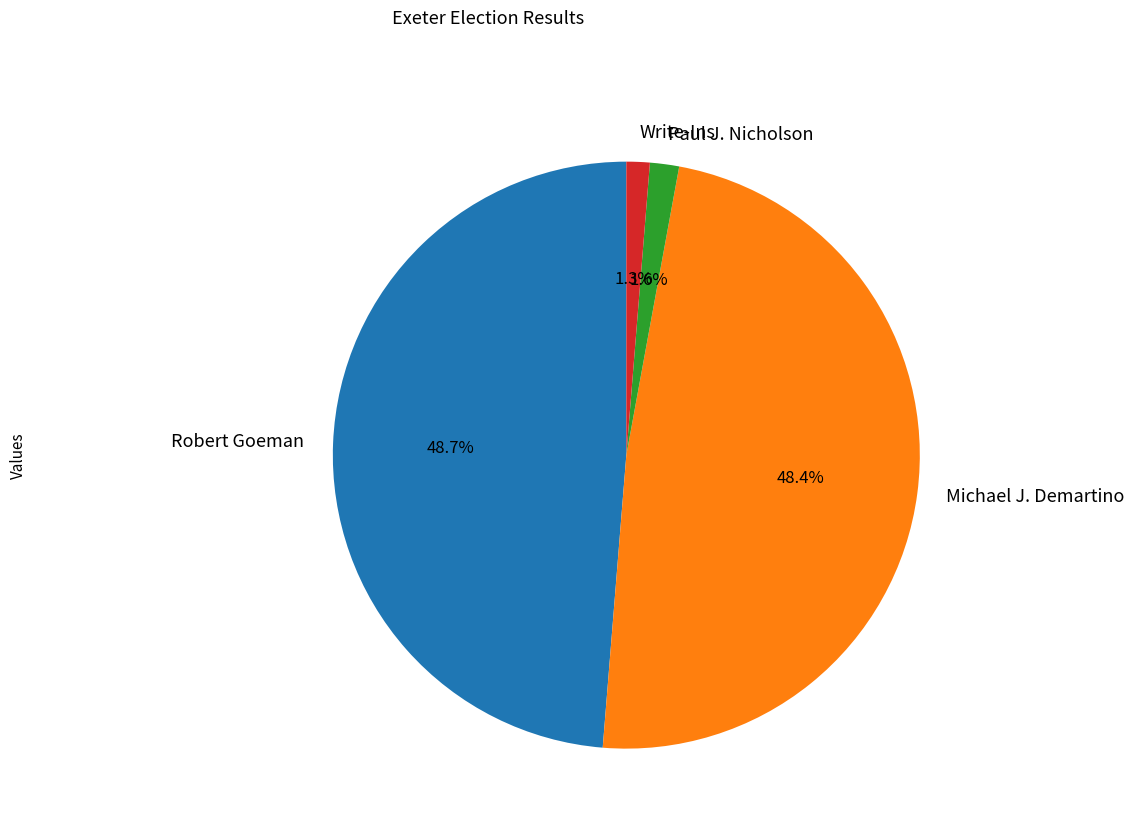

Does Michael J. Demartino represent more than half of the total?

No